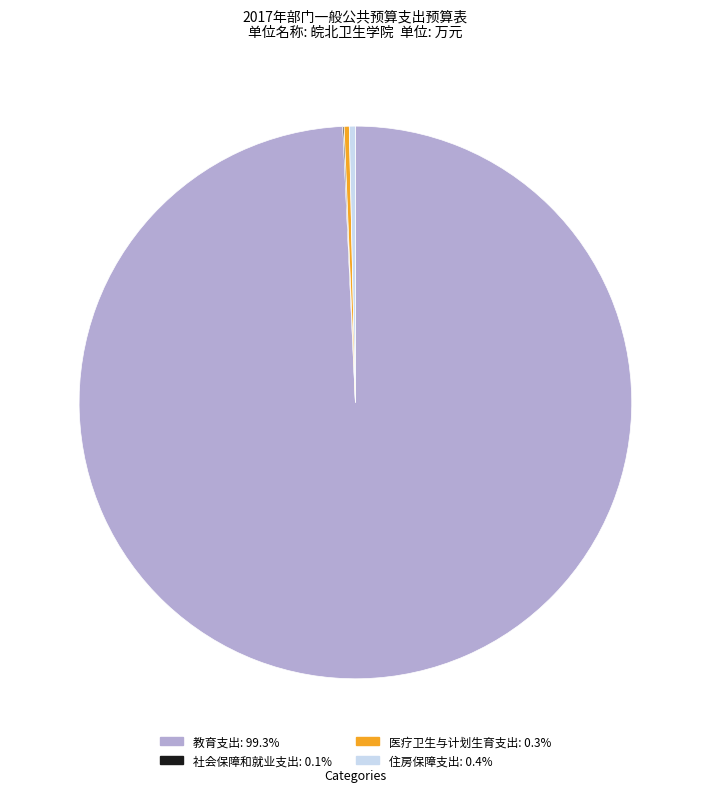

Do 教育支出 and 医疗卫生与计划生育支出 together represent more than half of the pie?

Yes